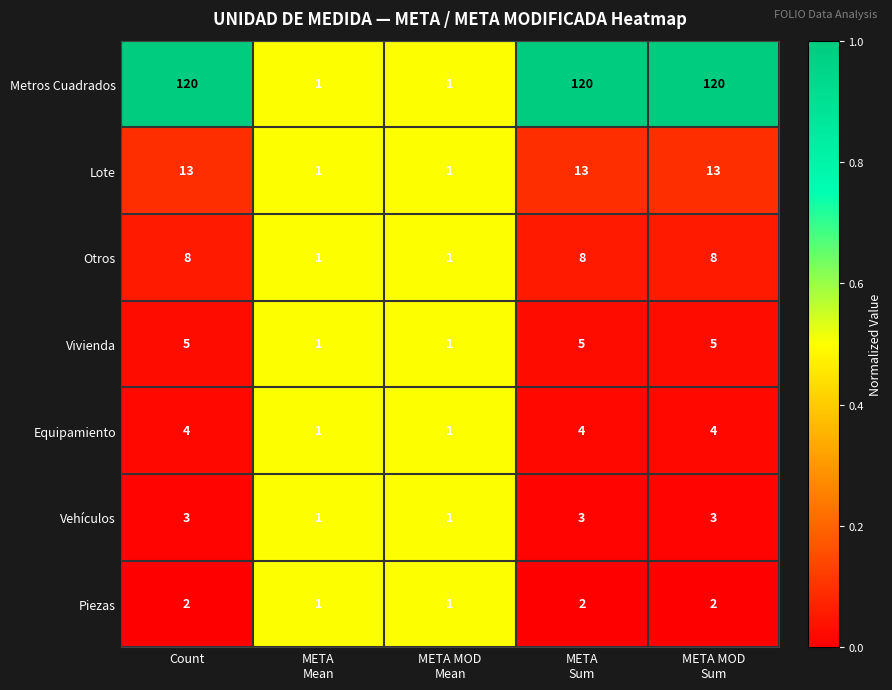

What is the sum of all Lote values?

41